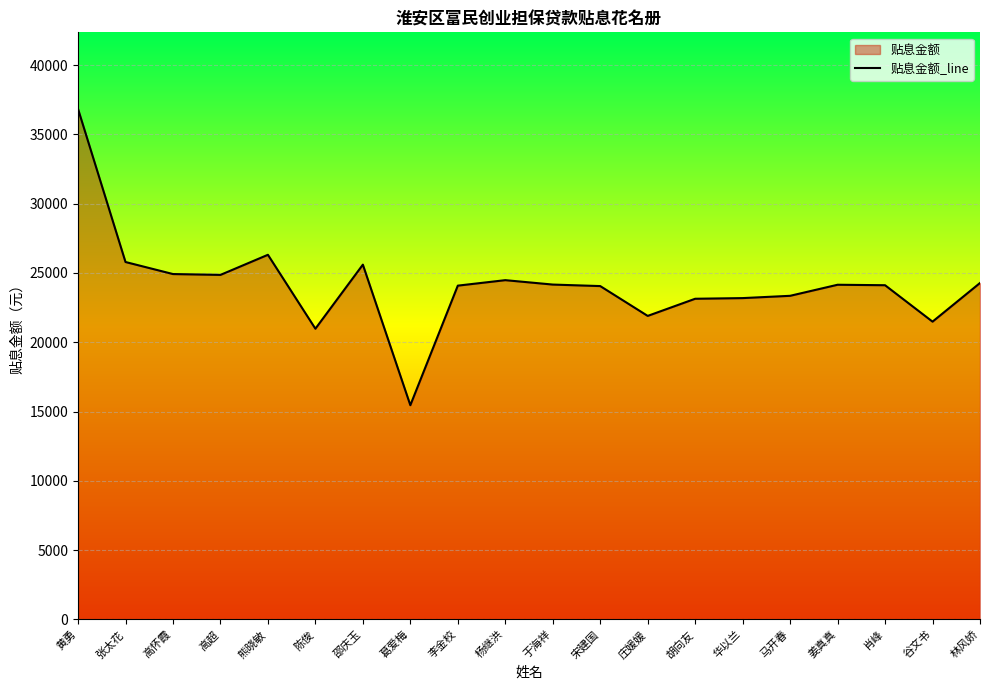

At which category does the chart reach its peak across all series?

黄勇